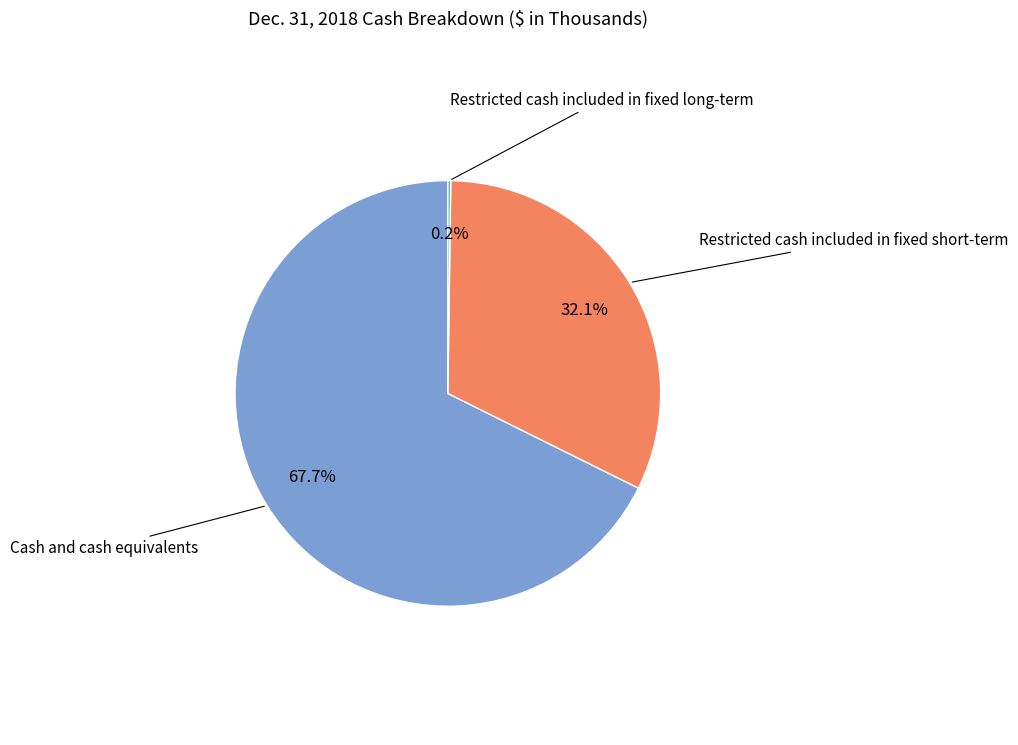

Does any single category account for the majority?

Yes